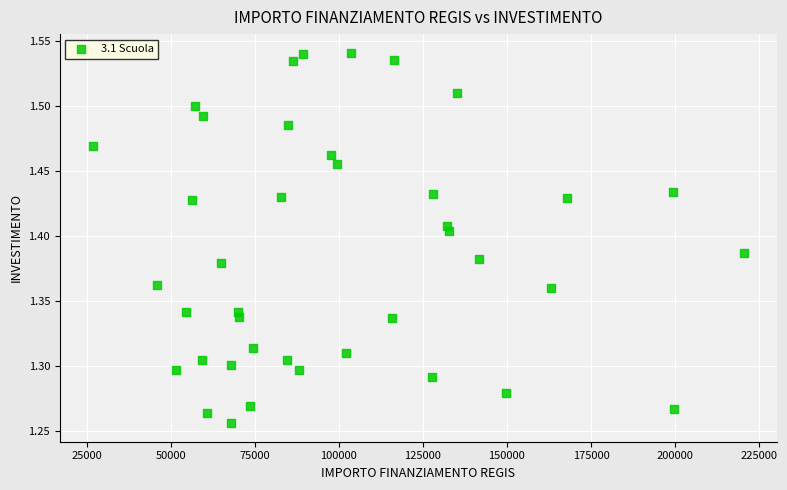

What is the range of Y values (max minus min)?

0.3